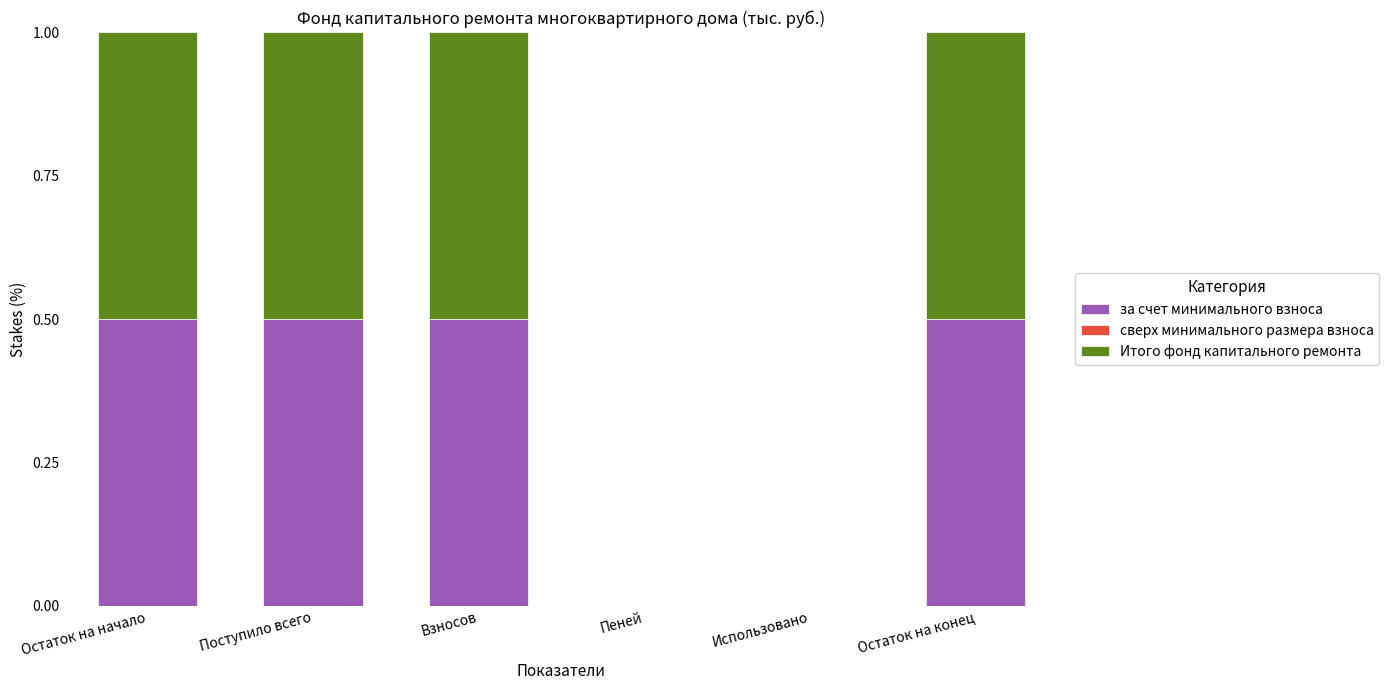

What is the sum of the за счет минимального взноса values at Остаток на конец and Остаток на начало?

1.0